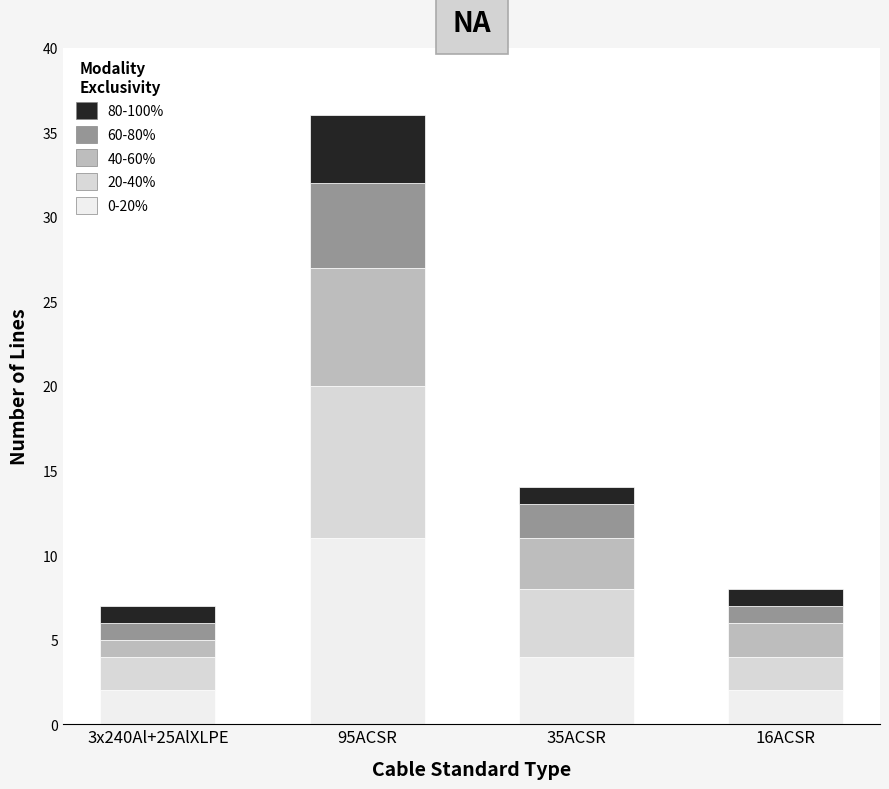

List the series in order of their overall mean, highest first.

0-20%, 20-40%, 40-60%, 60-80%, 80-100%